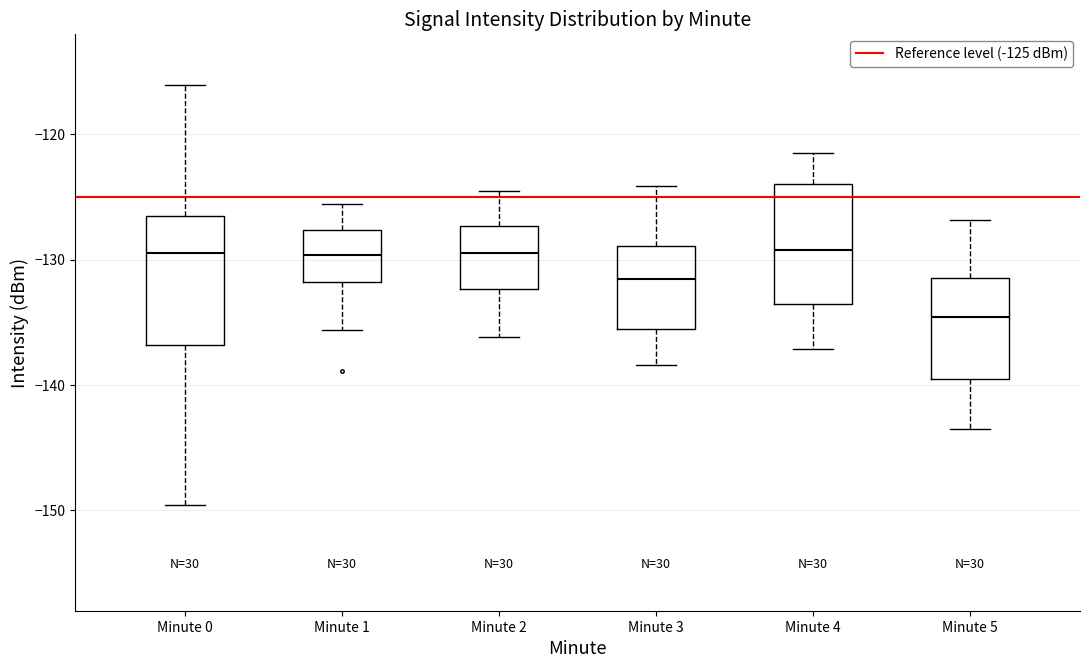

Where does the lower whisker of the box for Minute 1 end on the y-axis? The values are not printed on the chart, so give them approximately, as read against the axis.

-136